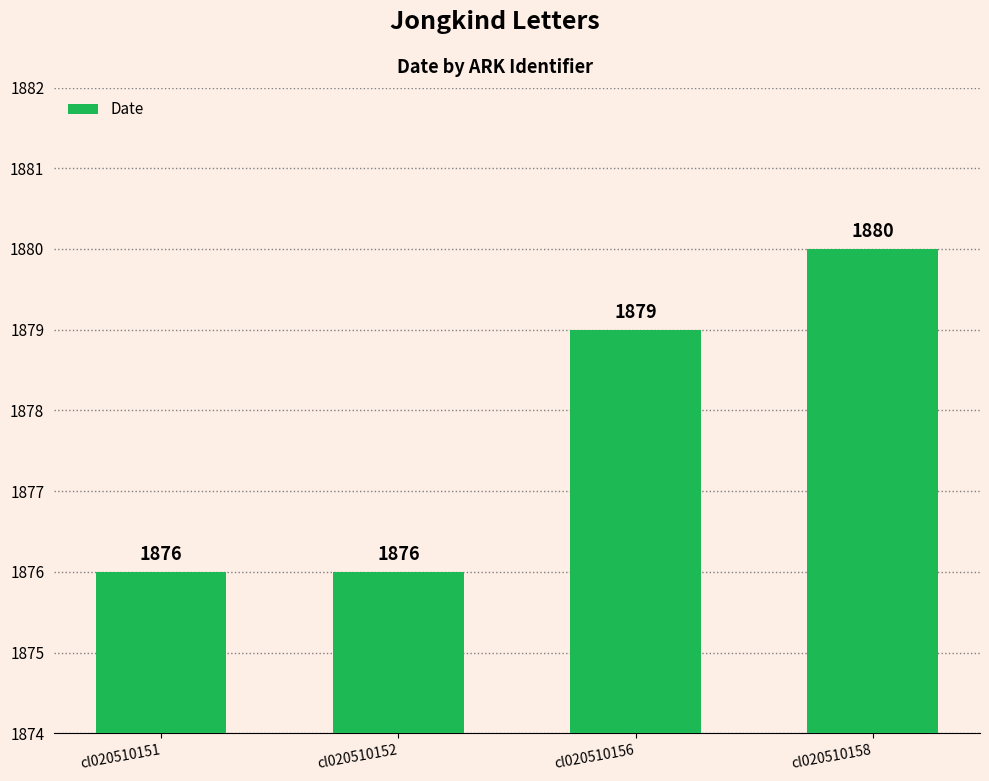

Reading right to left, list all the values displayed in this chart.

1880	1879	1876	1876